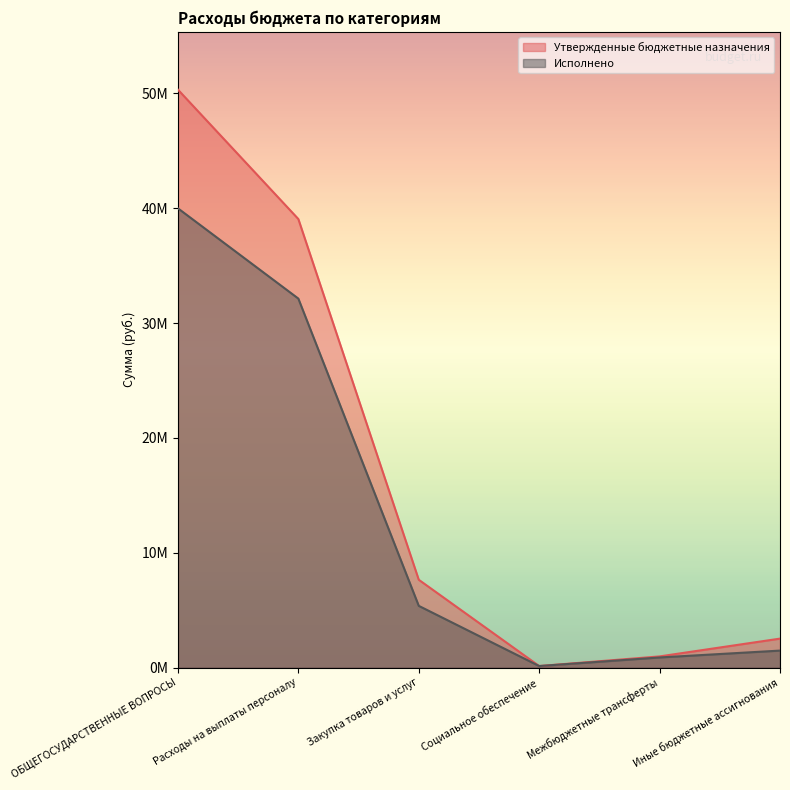

The value of Исполнено at ОБЩЕГОСУДАРСТВЕННЫЕ ВОПРОСЫ is 13804427.9. True or false?

False